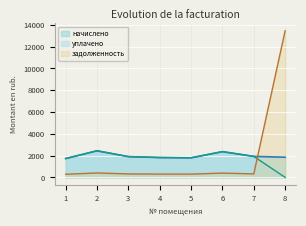

List the series in order of their peak value, highest first.

задолженность, начислено, уплачено